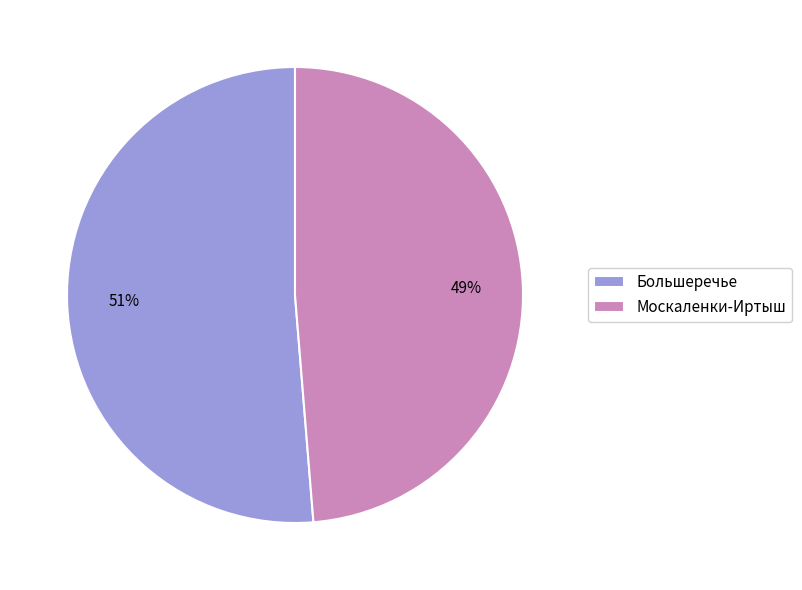

Is it true that Москаленки-Иртыш is 39% of the pie?

False